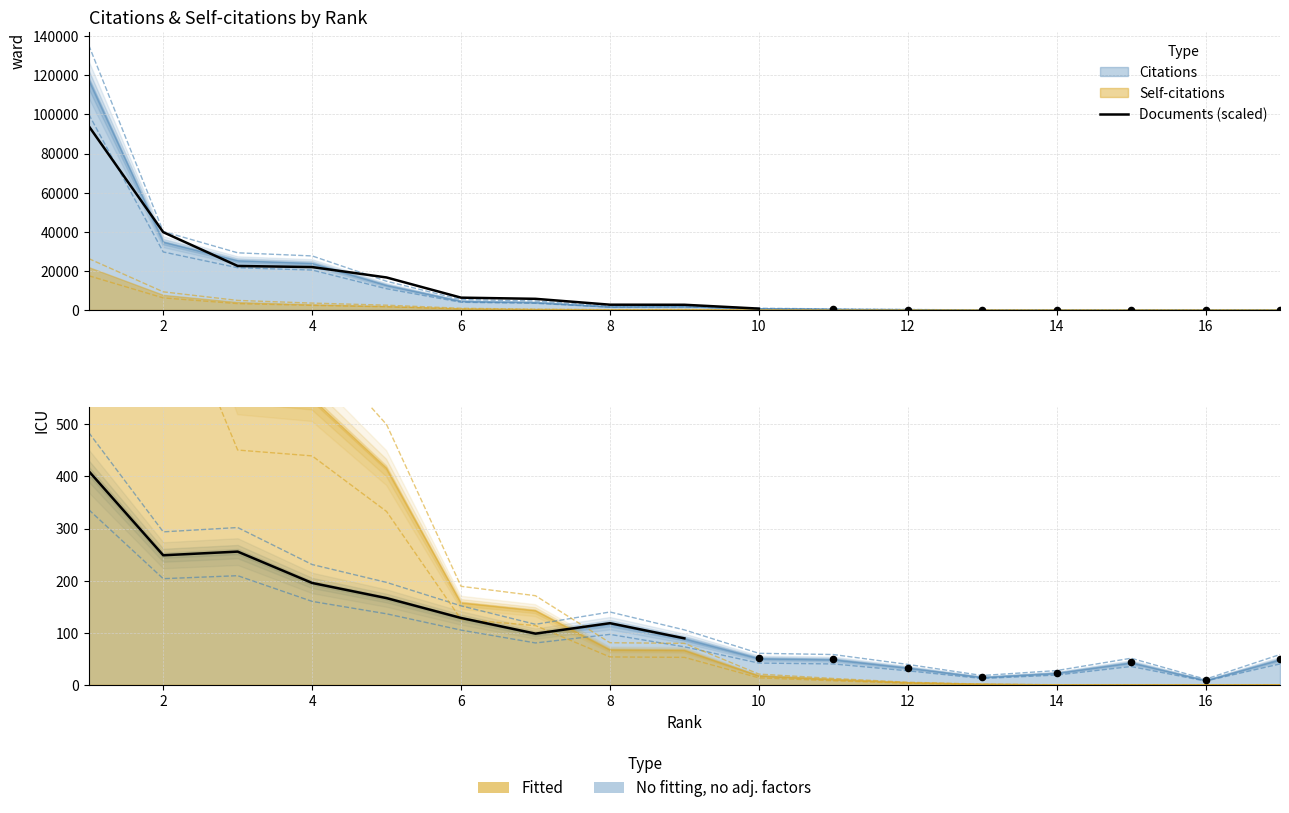

Which series has the largest total across all categories?

Citations